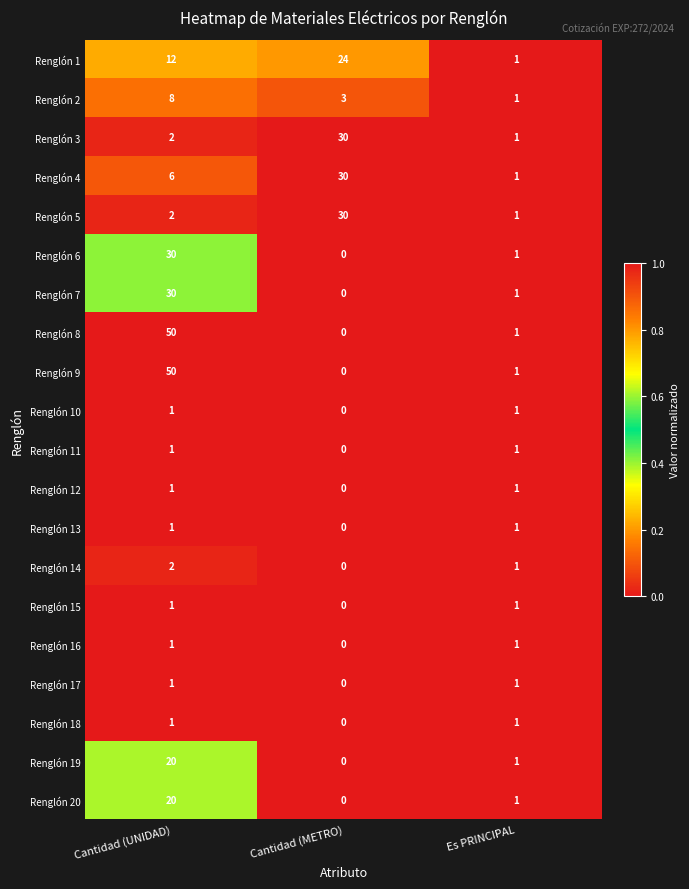

True or false: Renglón 3 has a value of 1 at Es PRINCIPAL.

True